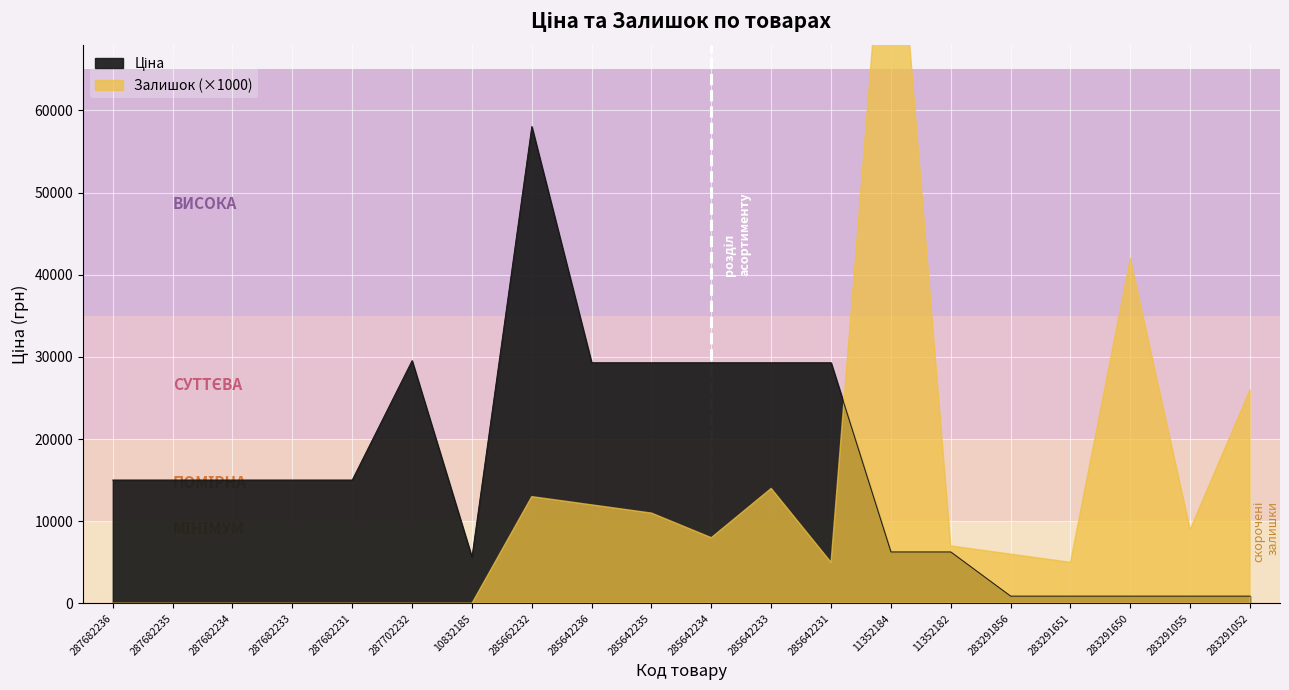

What is the approximate value at 283291055?

889.9